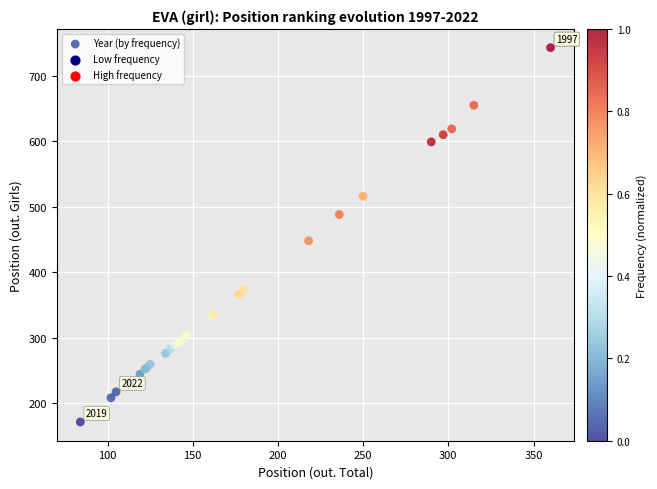

What Y value in the scatter plot is closest to 457?

448